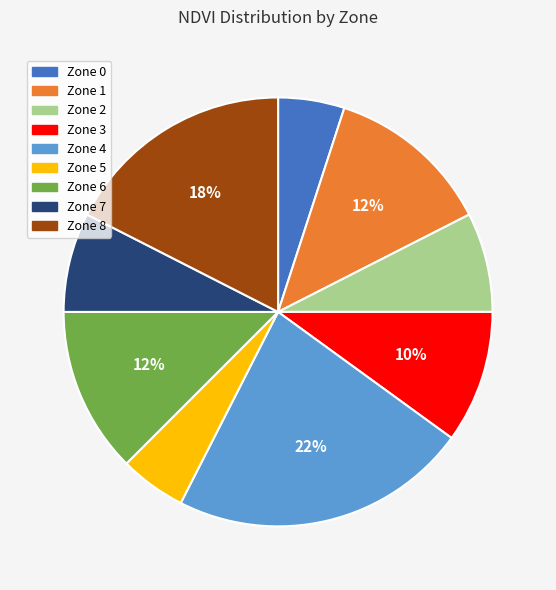

What percentage is the Zone 4 slice, to the nearest percent?

22%